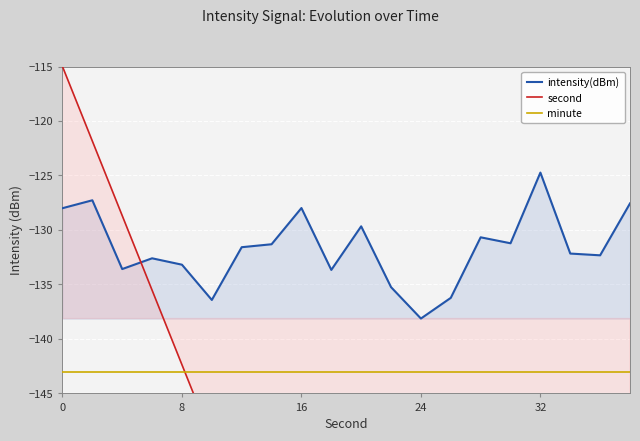

The value of intensity(dBm) at 0 is -128.0. True or false?

True